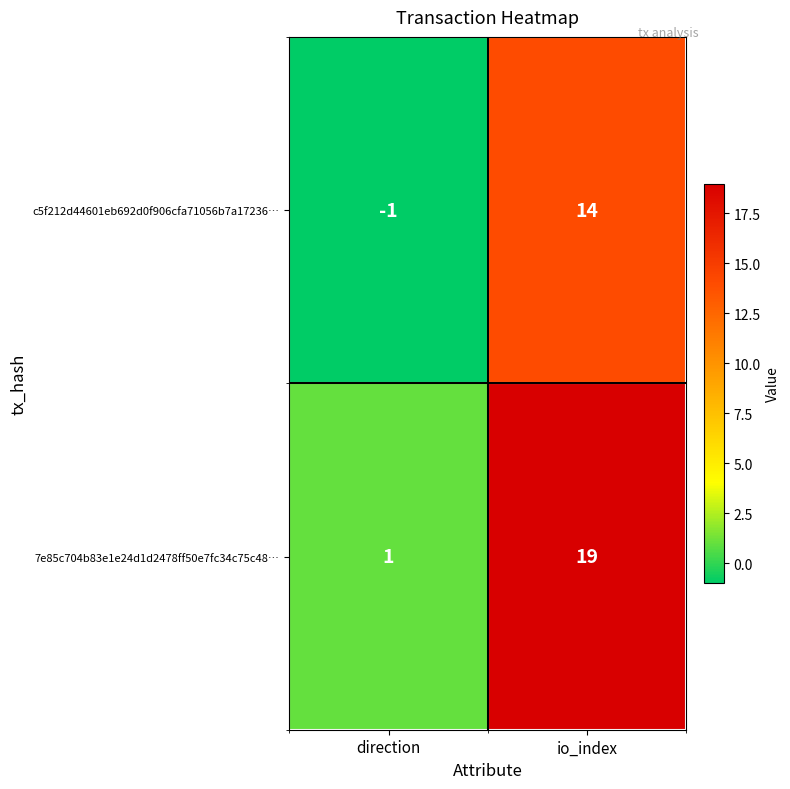

Between direction and io_index, which series saw the biggest shift?

7e85c704b83e1e24d1d2478ff50e7fc34c75c48…